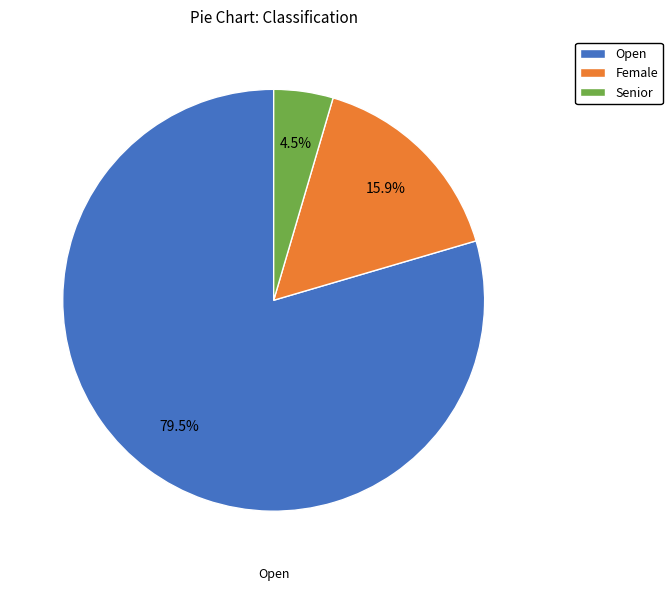

Approximately how many times larger is the value at Female compared to Senior?

3.5